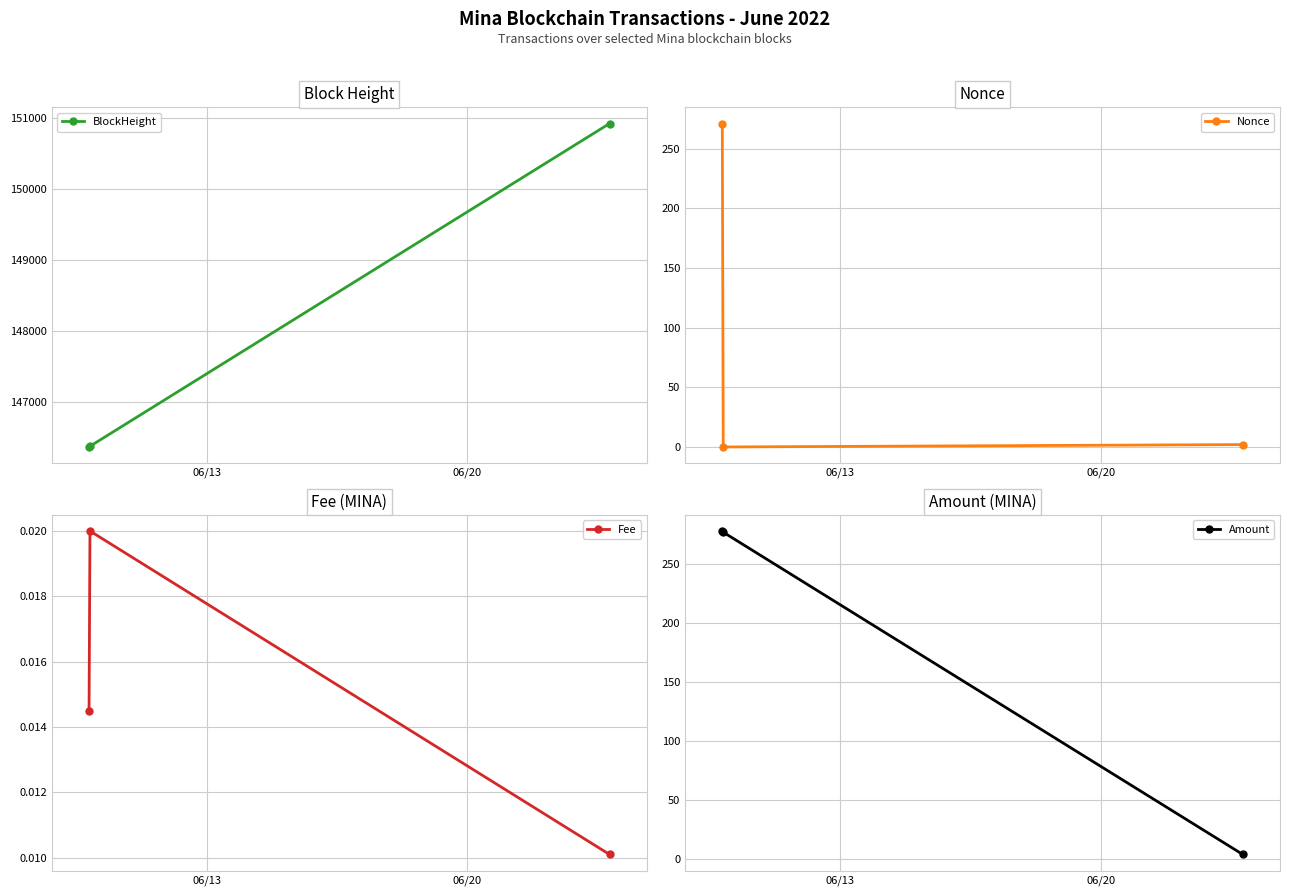

What is the value of the BlockHeight point at the 2nd from the left?

146369